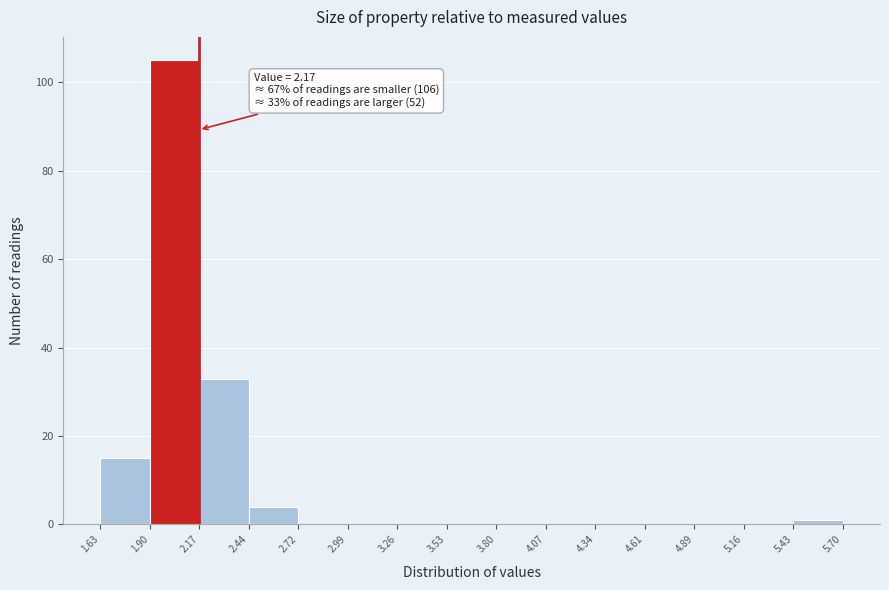

Over which range of the x-axis is the bar tallest?

1.90 to 2.17